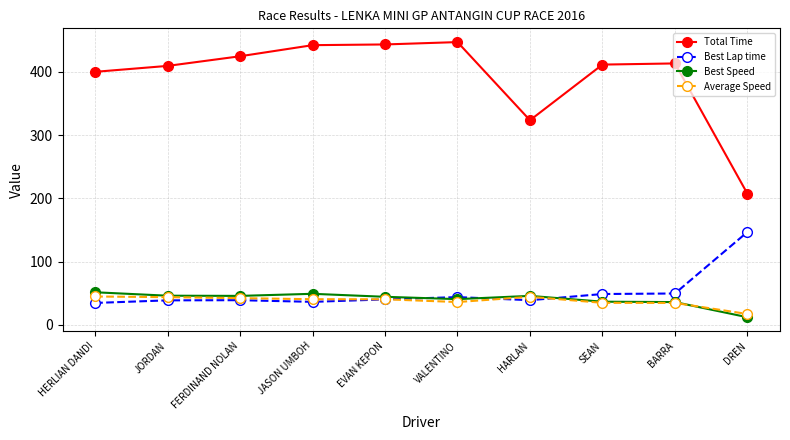

Where does the Best Speed series first go above 45?

HERLIAN DANDI